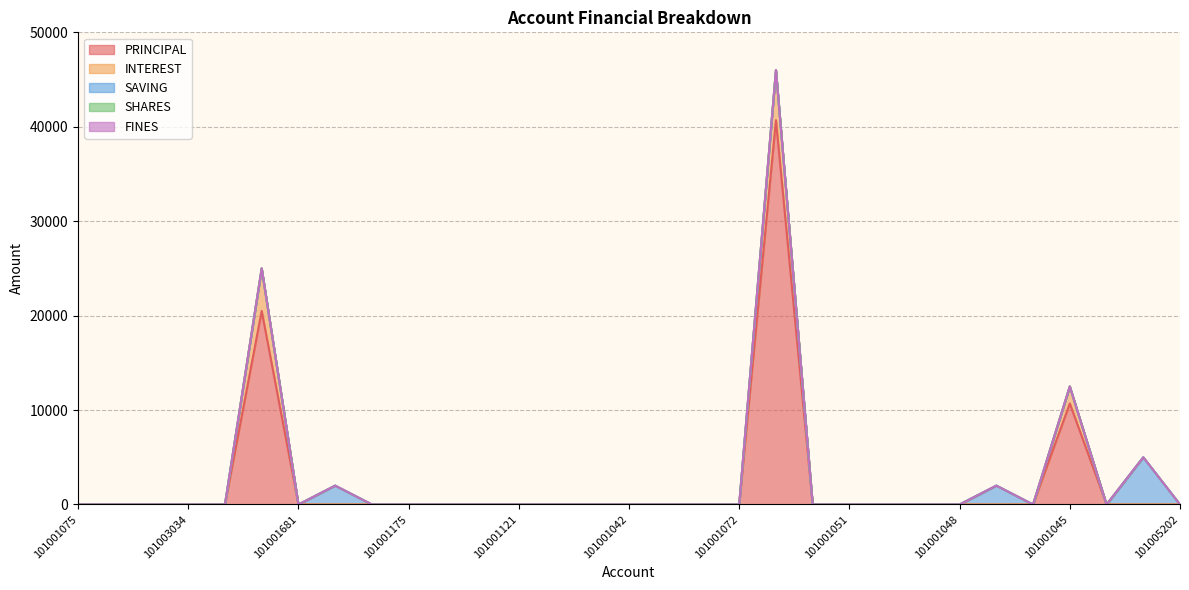

What are all the series names shown in the legend?

PRINCIPAL, INTEREST, SAVING, SHARES, FINES